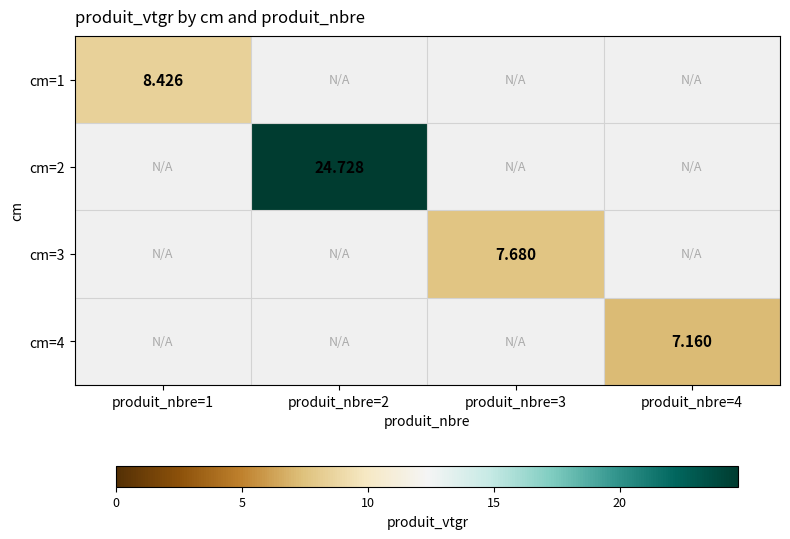

How many categories are shown in the chart?

4